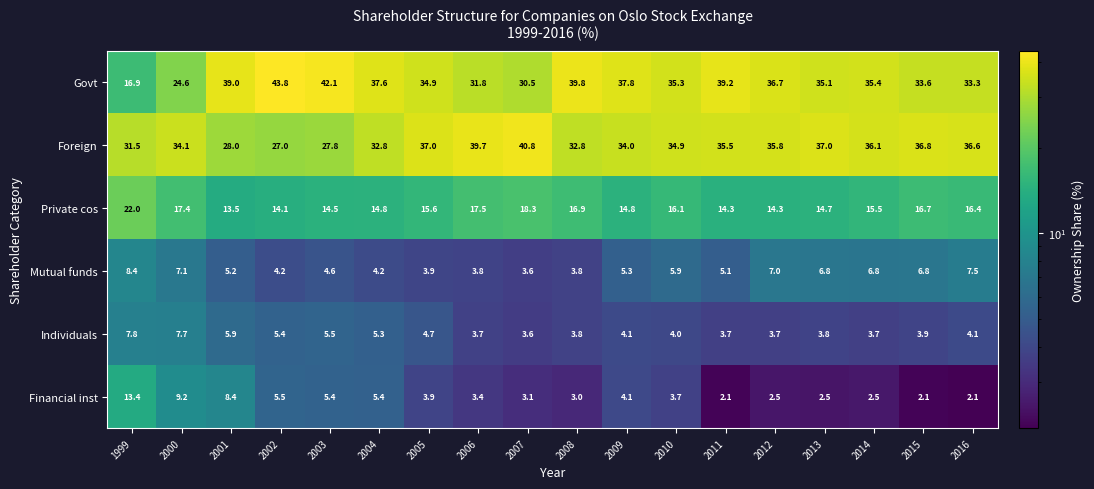

Between 2011 and 2013, which series saw the biggest shift?

Govt